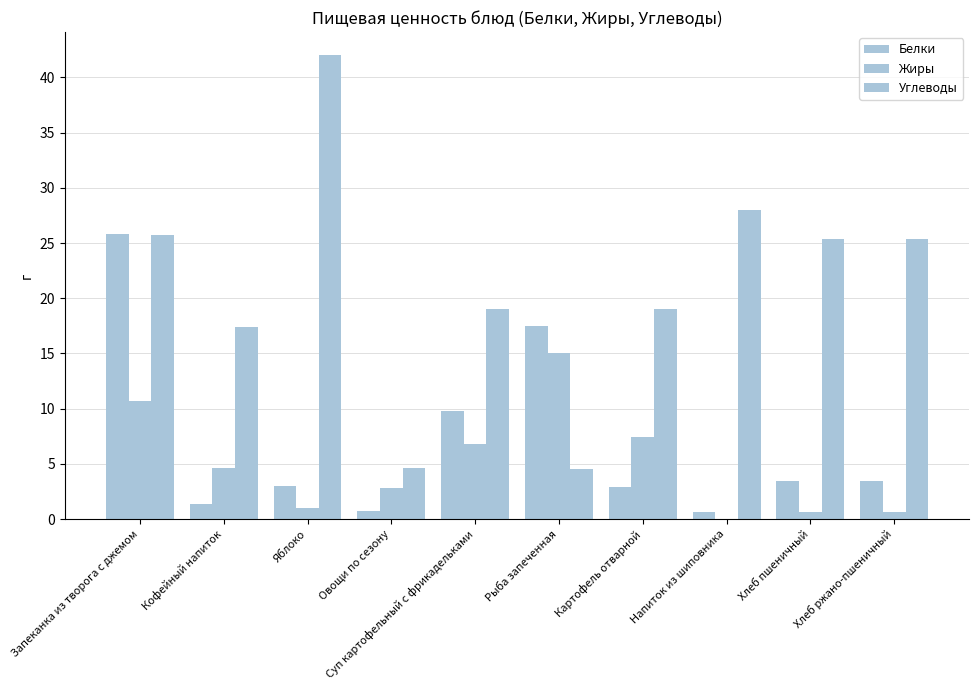

Count the number of data series in this chart.

3